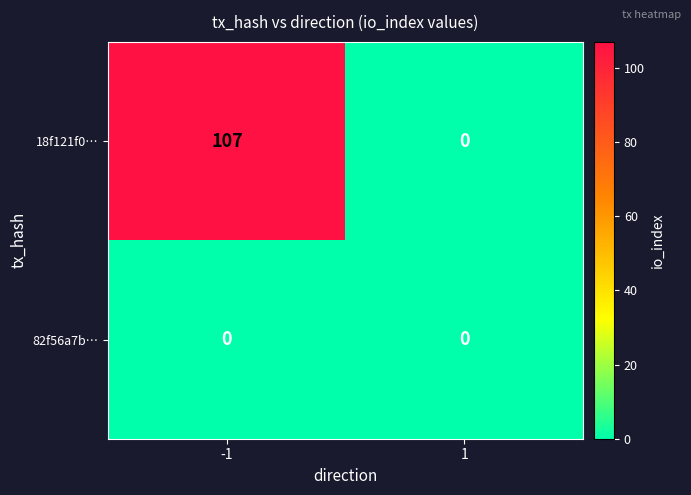

Which series has the widest spread of values?

18f121f0…